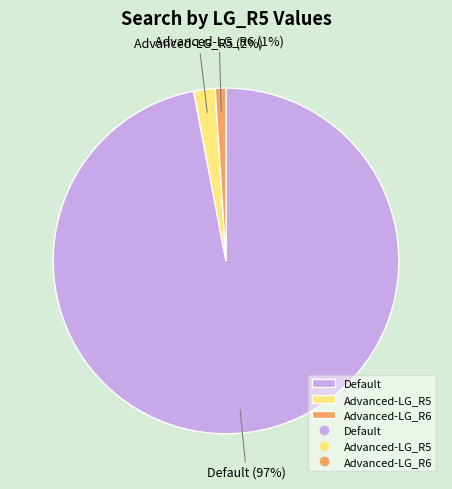

To the nearest percent, what portion does Advanced-LG_R6 represent?

1%